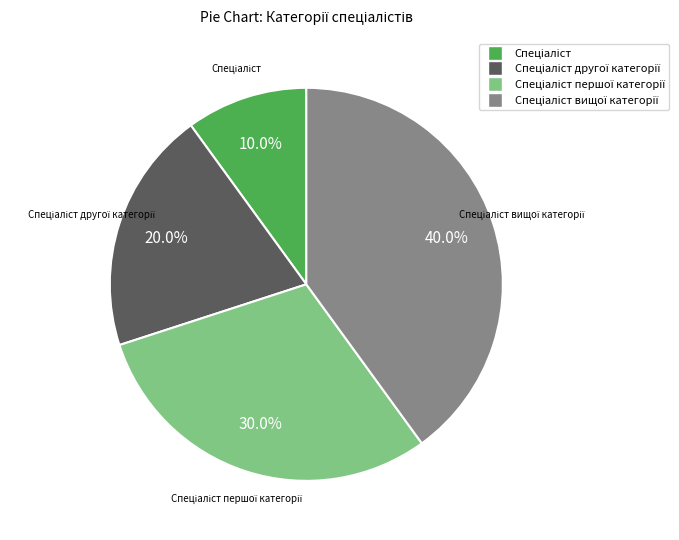

Is there any slice that represents more than half of the pie?

No